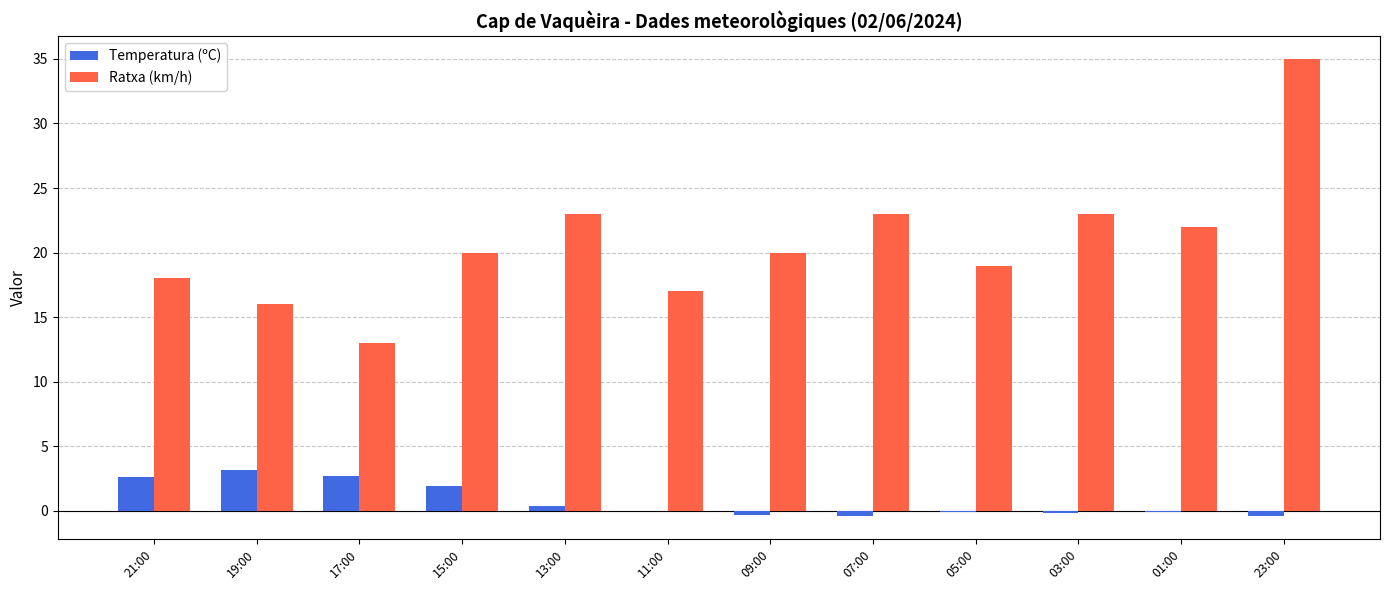

Does the chart contain stacked bars?

No